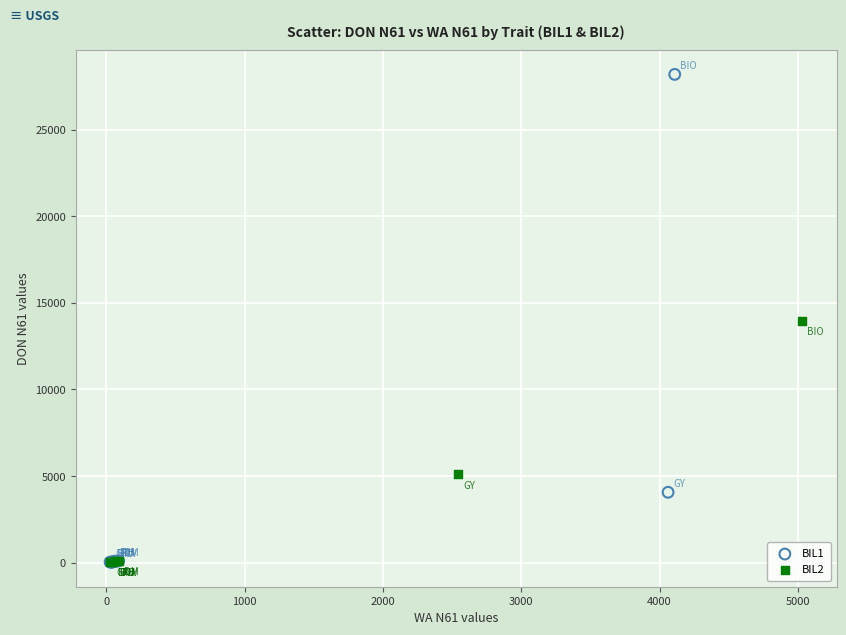

Which series contains the highest Y value?

BIL1